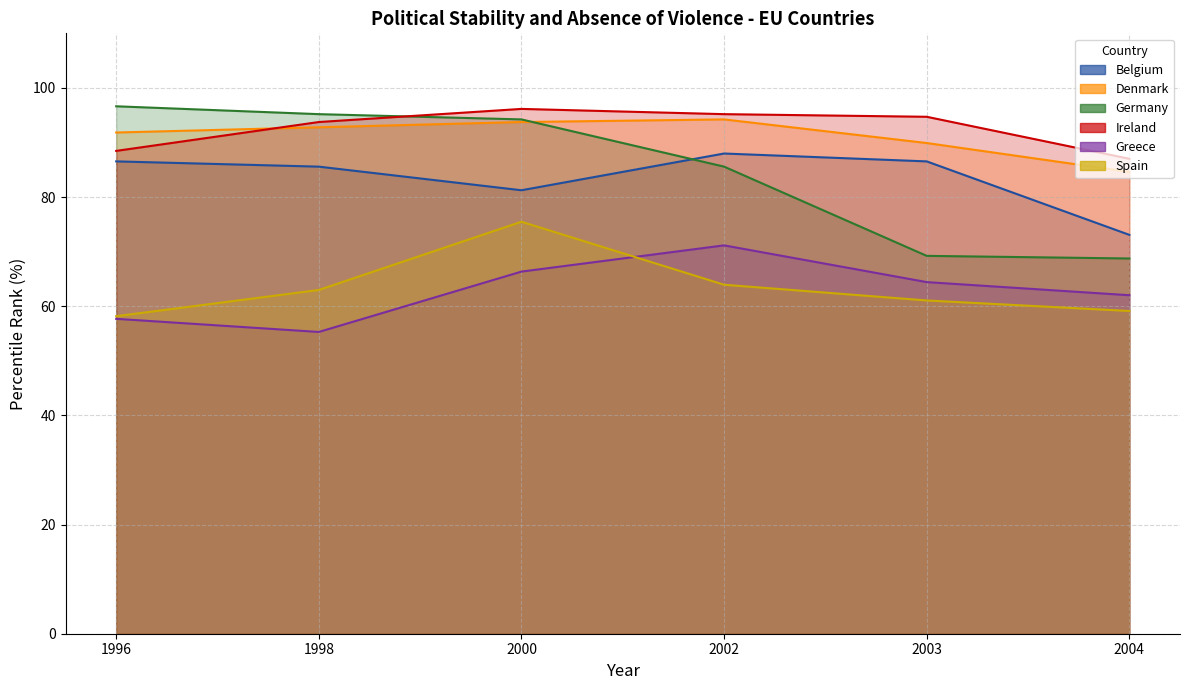

What is the total value across all series at 2004?

434.6